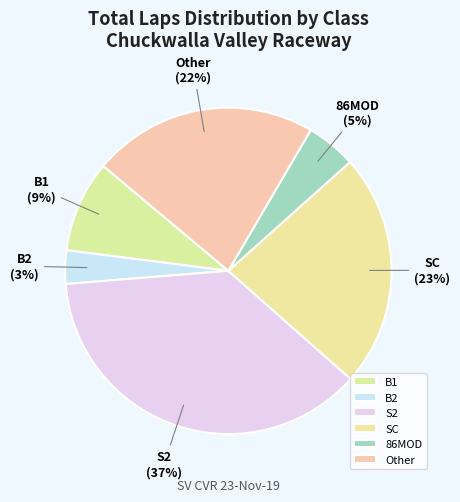

Which slice is the smallest?

B2